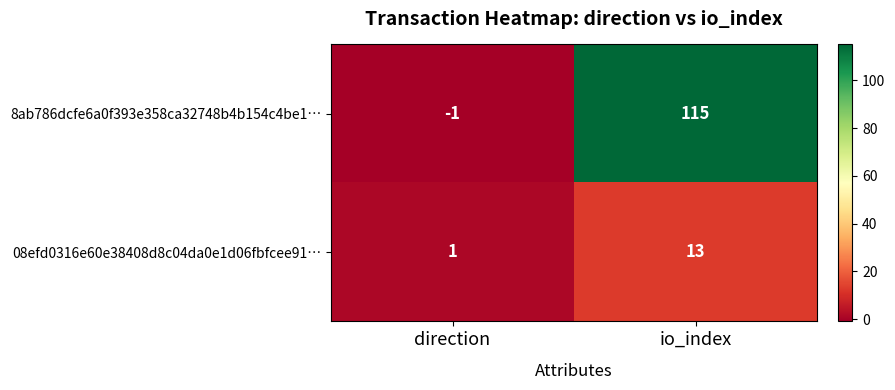

Reading left to right, list all the values displayed in this chart.

8ab786dcfe6a0f393e358ca32748b4b154c4be1…: -1	115
08efd0316e60e38408d8c04da0e1d06fbfcee91…: 1	13